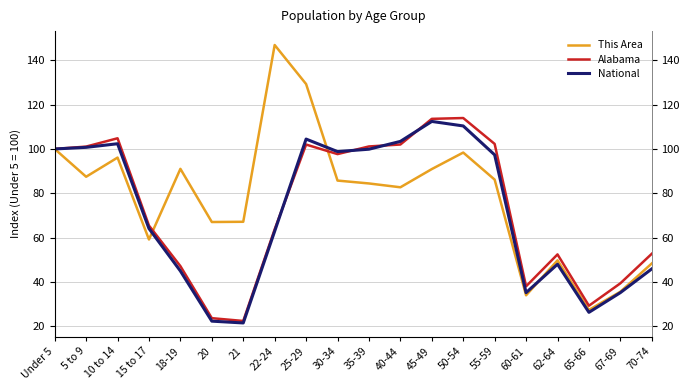

What is the average value of the This Area series?

78.4